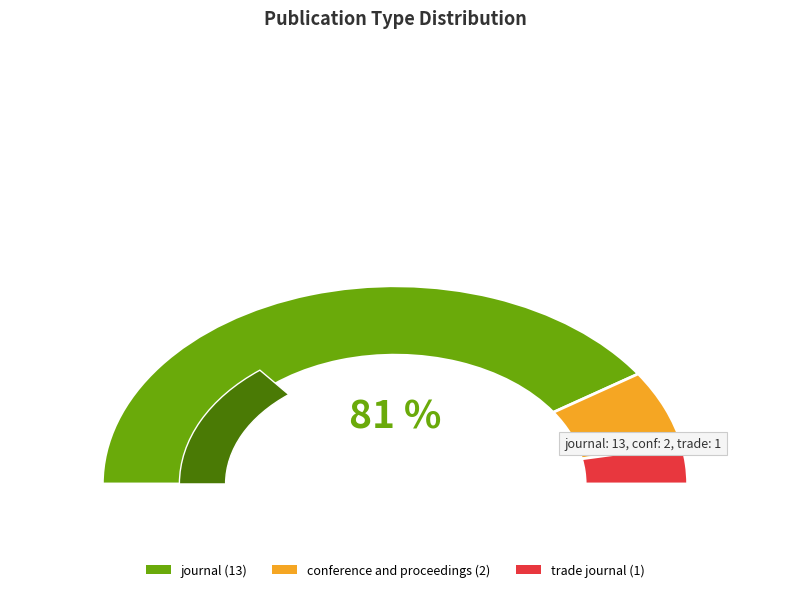

How many slices are in this pie chart?

3